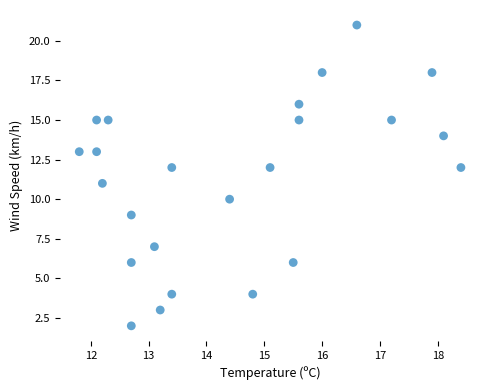

What is the range of Y values (max minus min)?

19